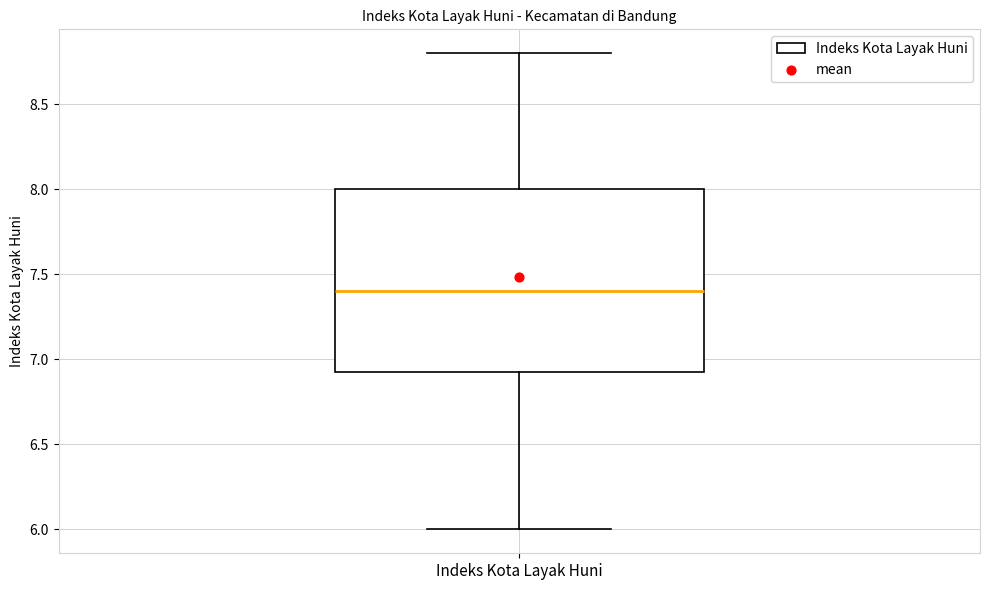

Transcribe this box plot: give where the median line is, the range the box spans, and where the two whiskers end, as read against the y-axis. The values are not printed on the chart, so give them approximately, as read against the axis.

median 7.40, box 6.95 to 8.00, whiskers 6.00 to 8.80